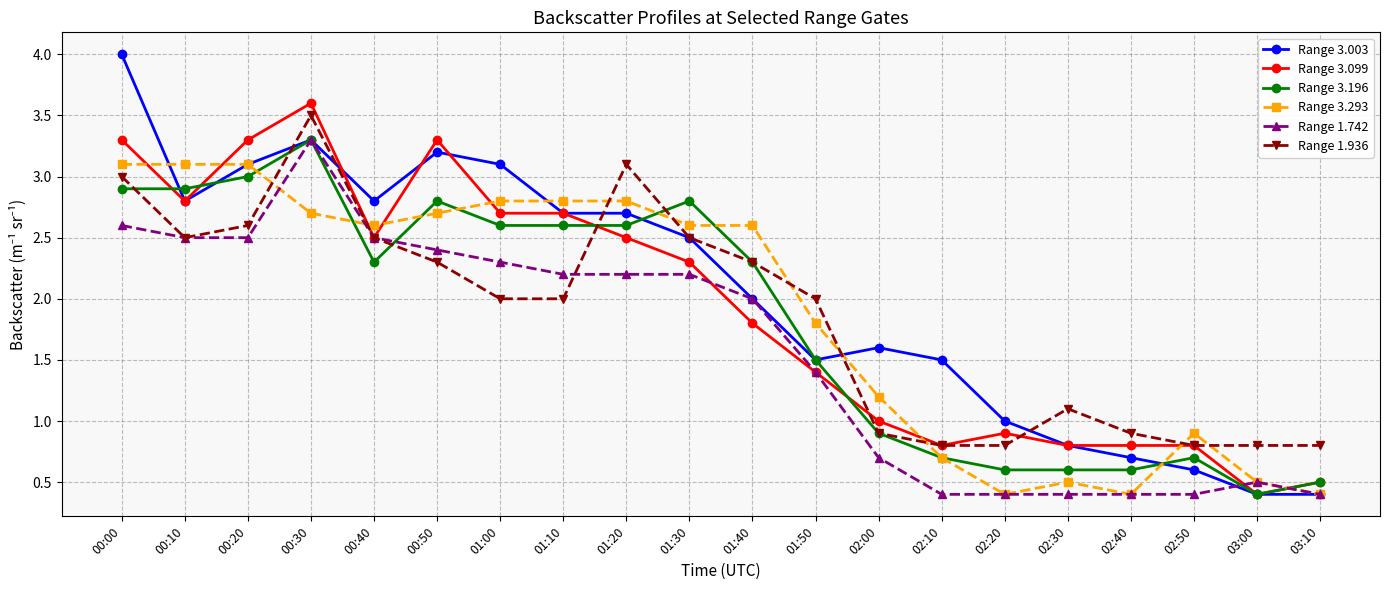

At which category does Range 3.003 reach its first local valley?

00:10